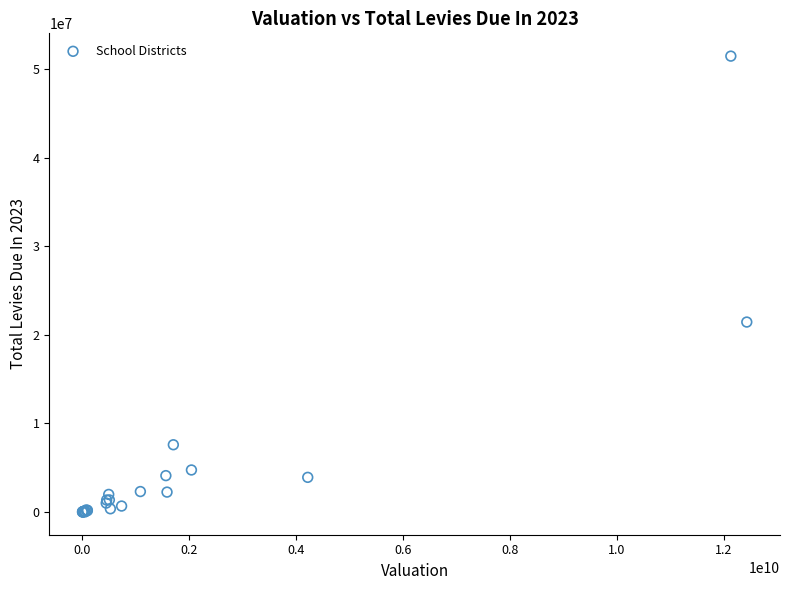

What Y value in the scatter plot is closest to 25744878?

21450000